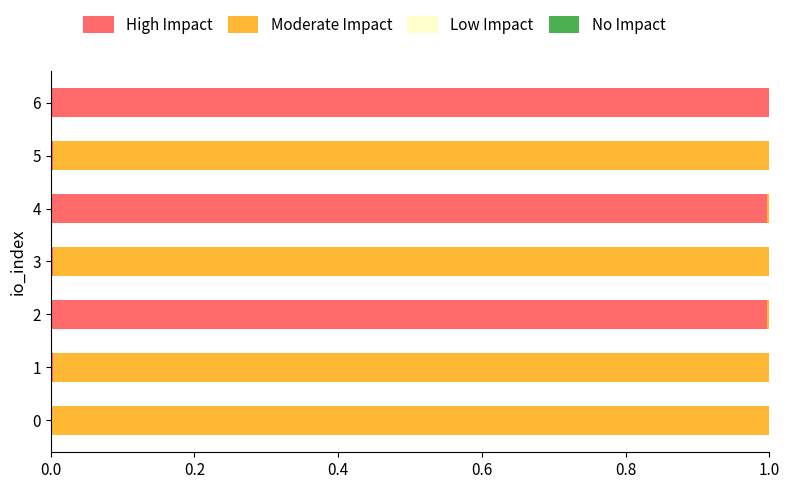

Is it true that High Impact equals 1.0 at 6?

True